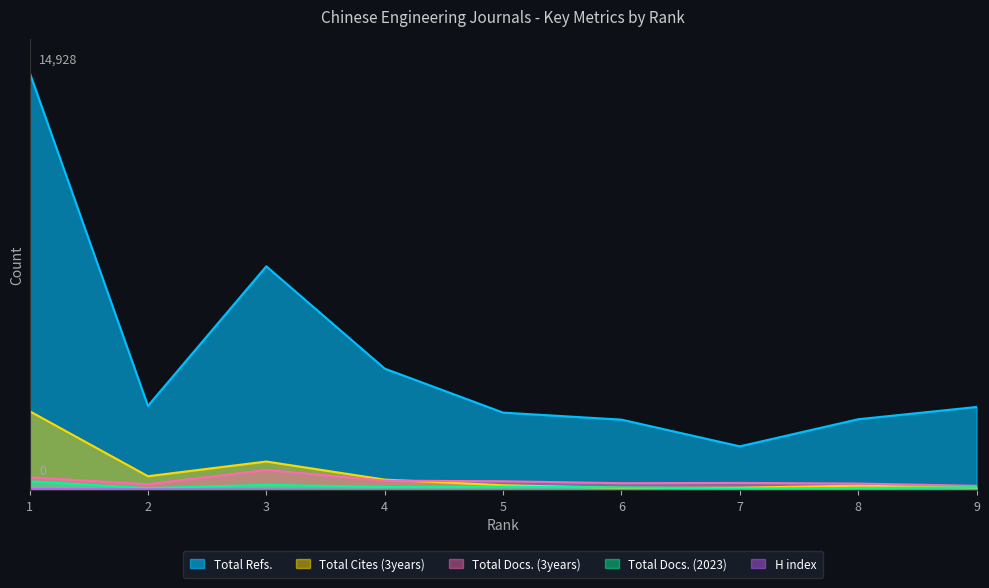

Does the chart have visible grid lines?

No